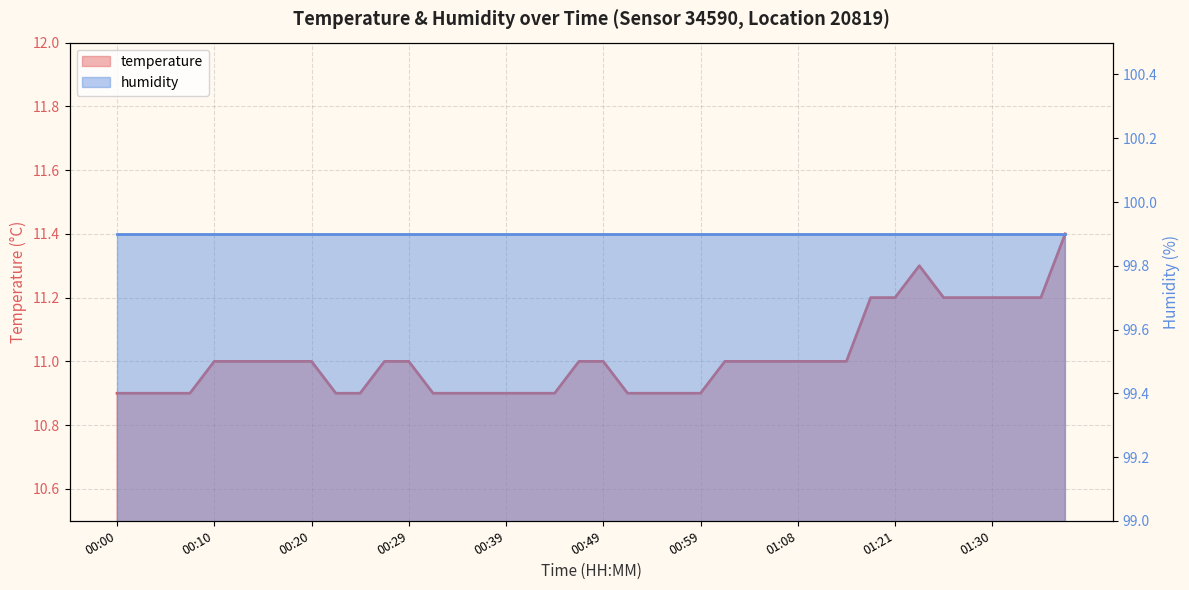

What is the approximate value at 00:17?

11.0